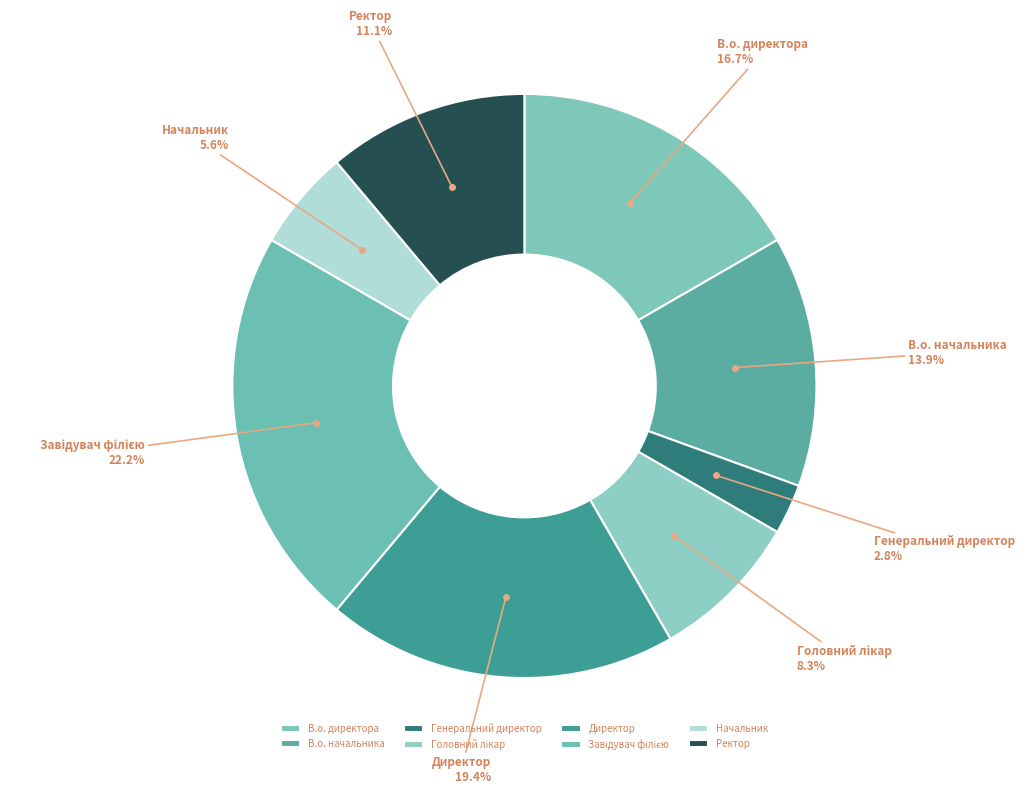

To the nearest percent, what portion does Начальник represent?

6%